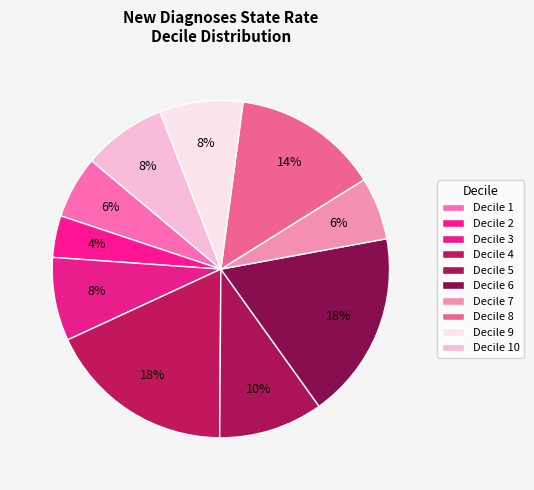

Is there any slice that represents more than half of the pie?

No